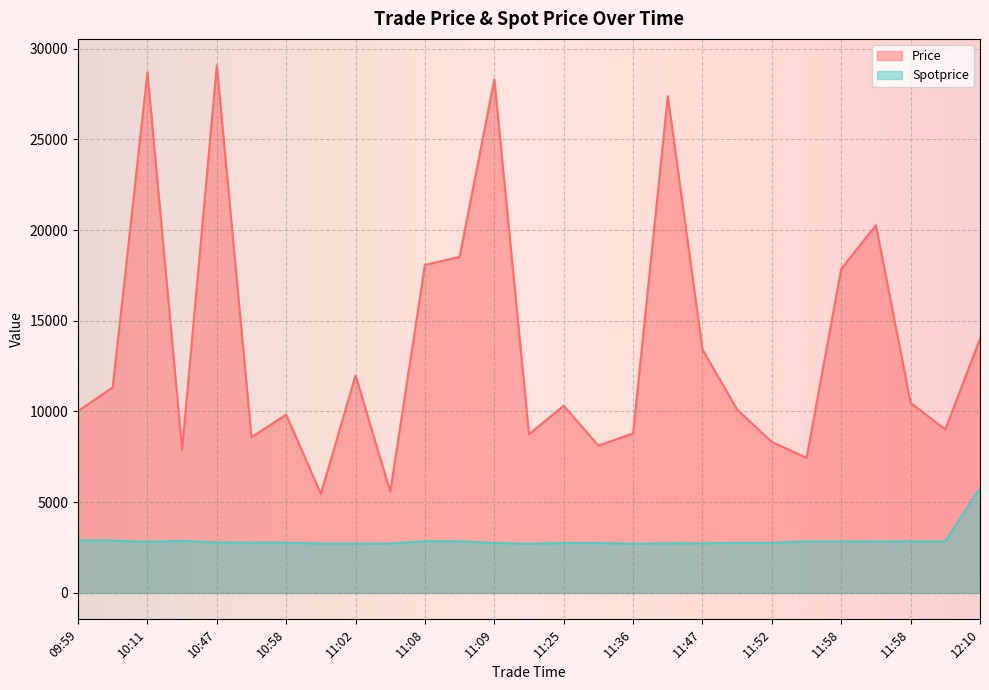

What is the minimum value for Price?

5463.0